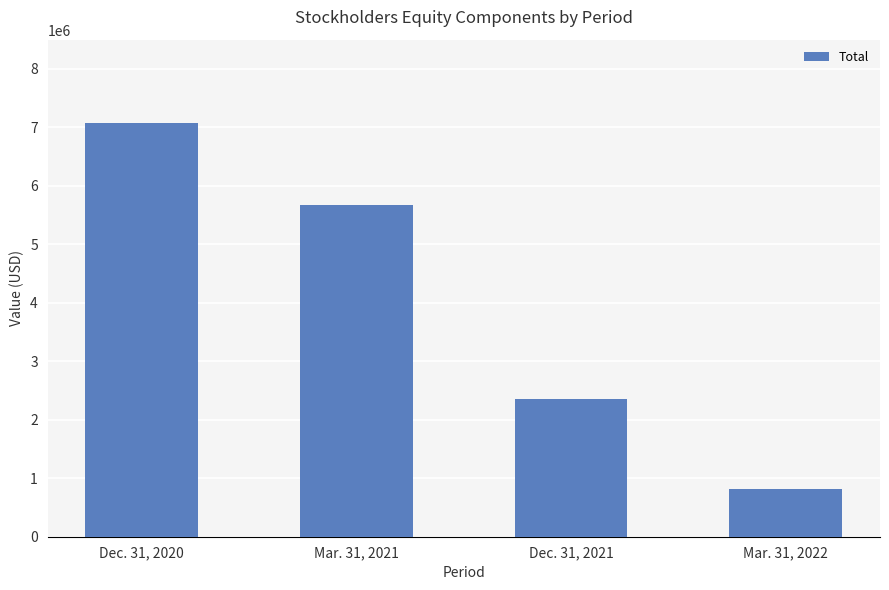

List the labels in order of value, smallest first.

Mar. 31, 2022, Dec. 31, 2021, Mar. 31, 2021, Dec. 31, 2020